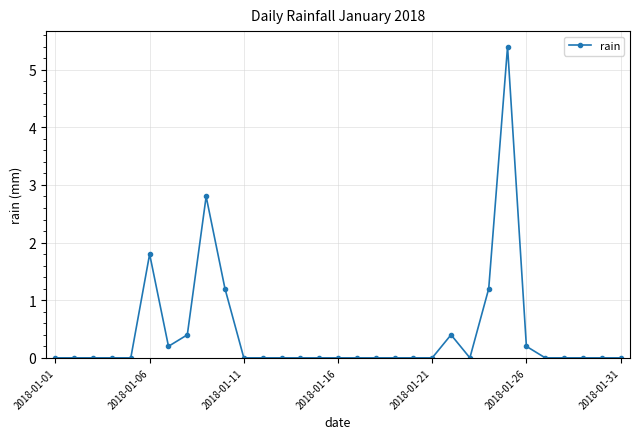

What is the value of the 22nd point from the left?

0.4